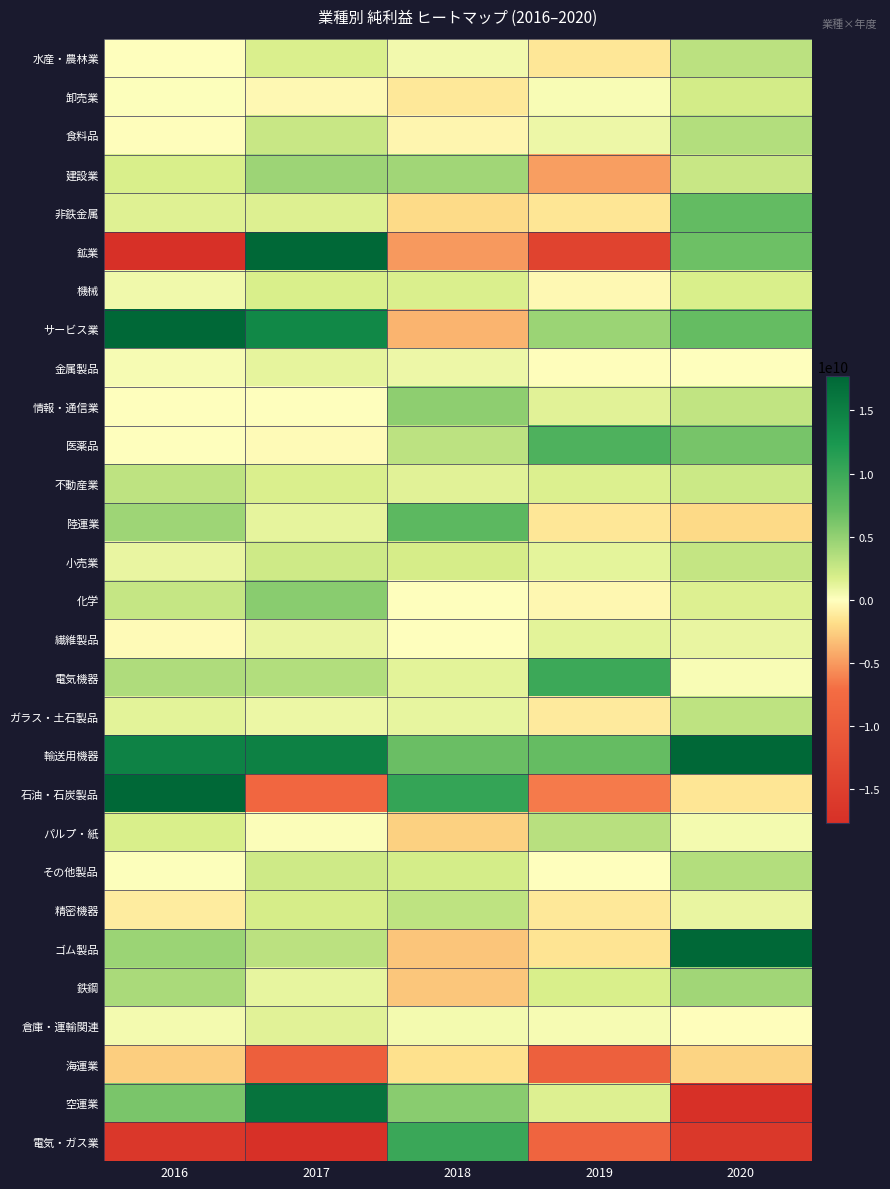

Which series has the largest total across all categories?

輸送用機器